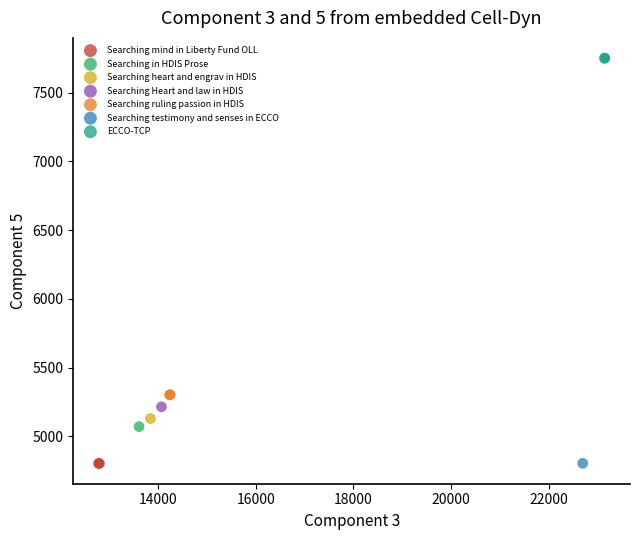

What are all the series names shown in the legend?

Searching mind in Liberty Fund OLL, Searching in HDIS Prose, Searching heart and engrav in HDIS, Searching Heart and law in HDIS, Searching ruling passion in HDIS, Searching testimony and senses in ECCO, ECCO-TCP